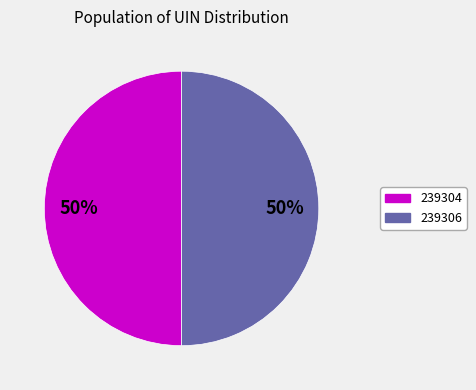

Is it true that 239304 is 50% of the pie?

True